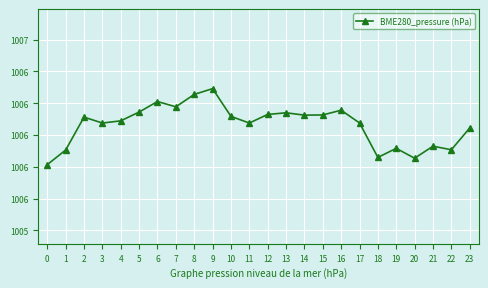

Which label corresponds to the largest value in the chart?

9